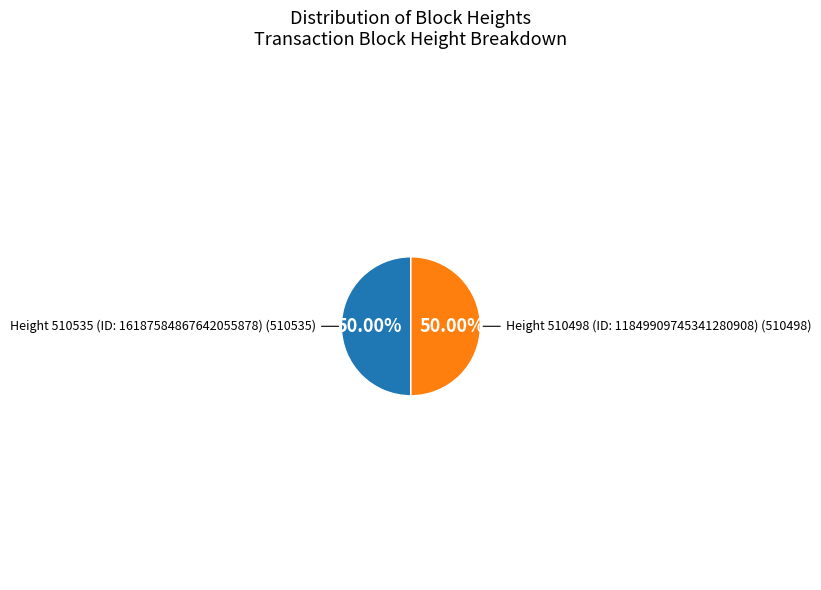

Which category has the smallest portion of the pie?

510498